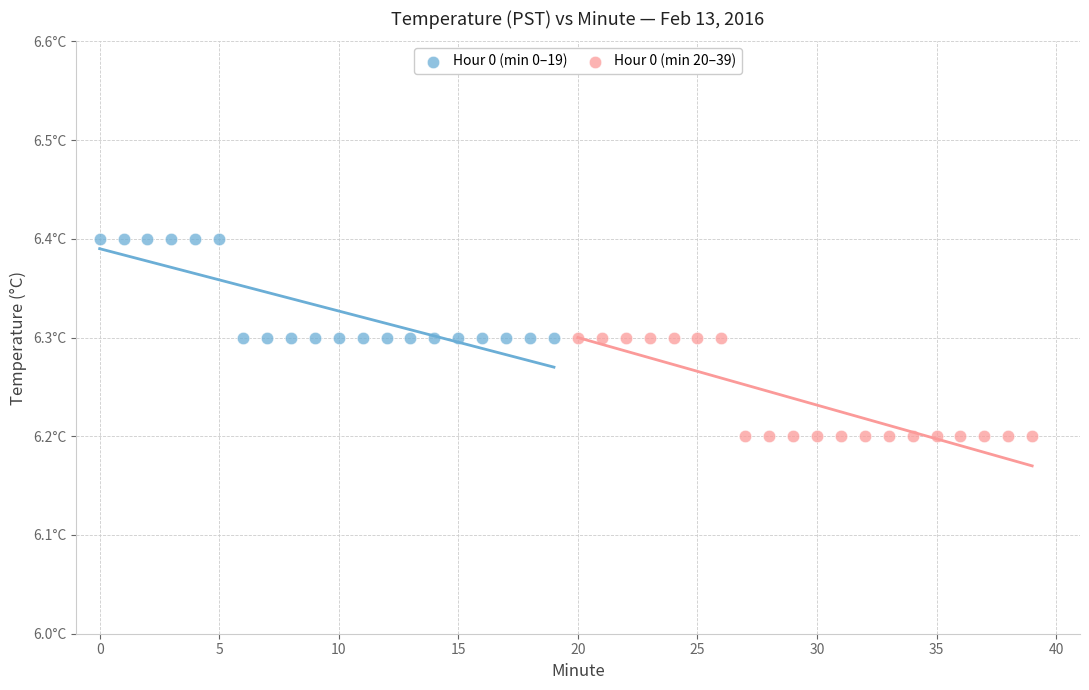

What are all the series names shown in the legend?

Hour 0 (min 0–19), Hour 0 (min 20–39)